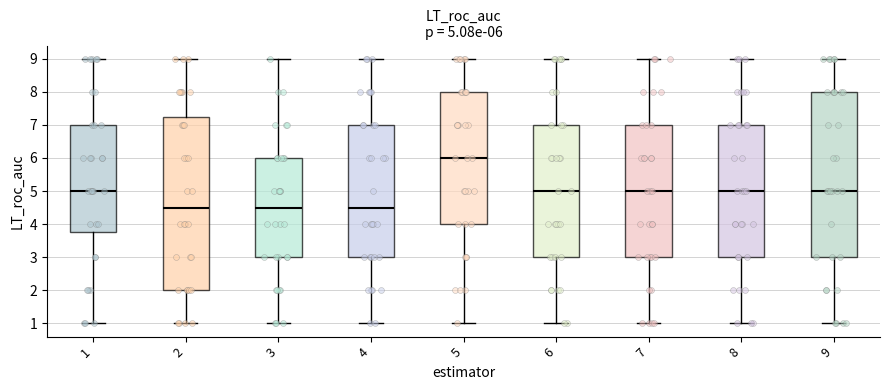

Which box has the highest median line?

5